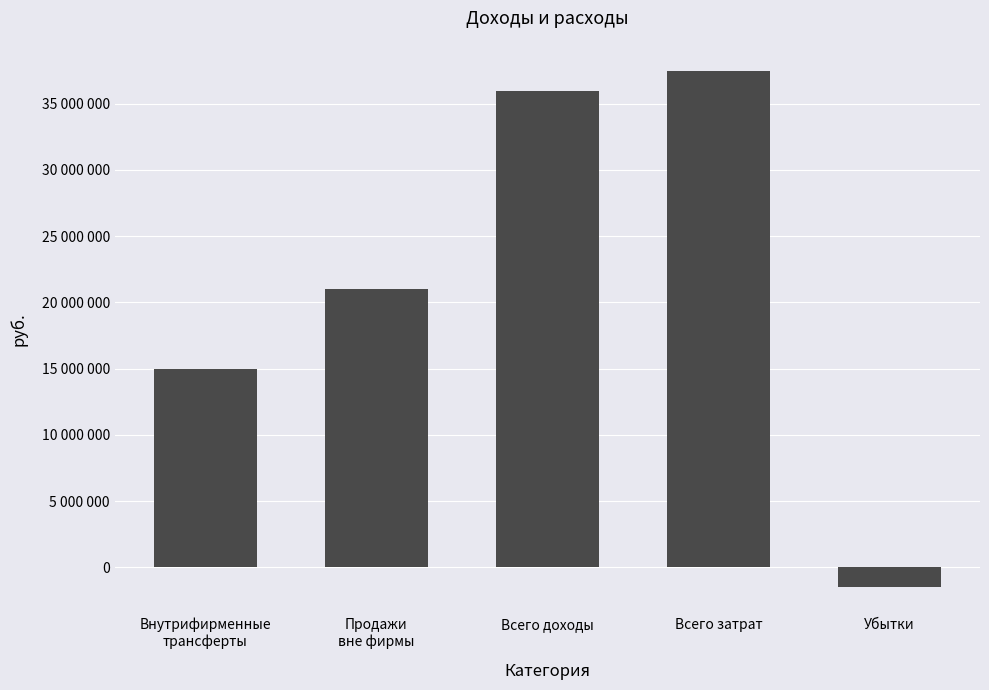

What position from the left is Всего затрат?

4